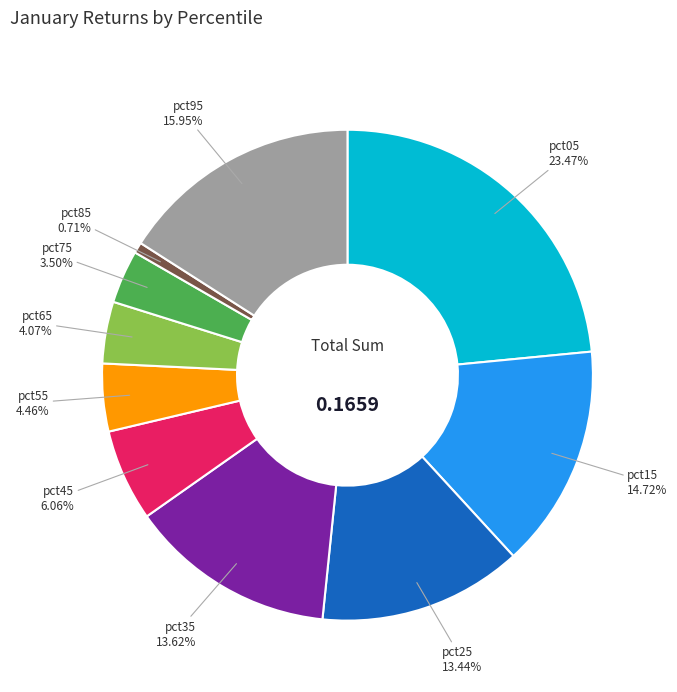

Is there any slice that represents more than half of the pie?

No